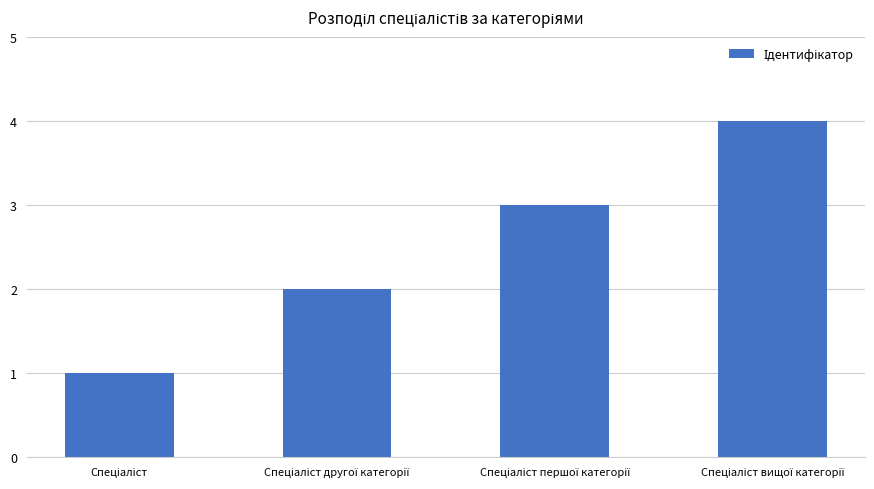

What is the sum of all values?

10